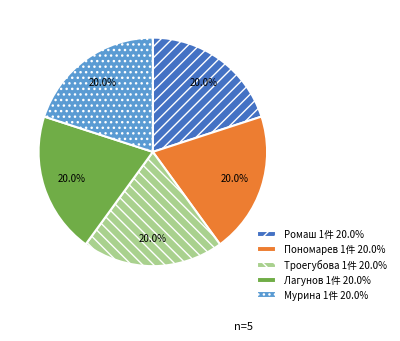

What percentage is NOT represented by Троегубова?

80.0%